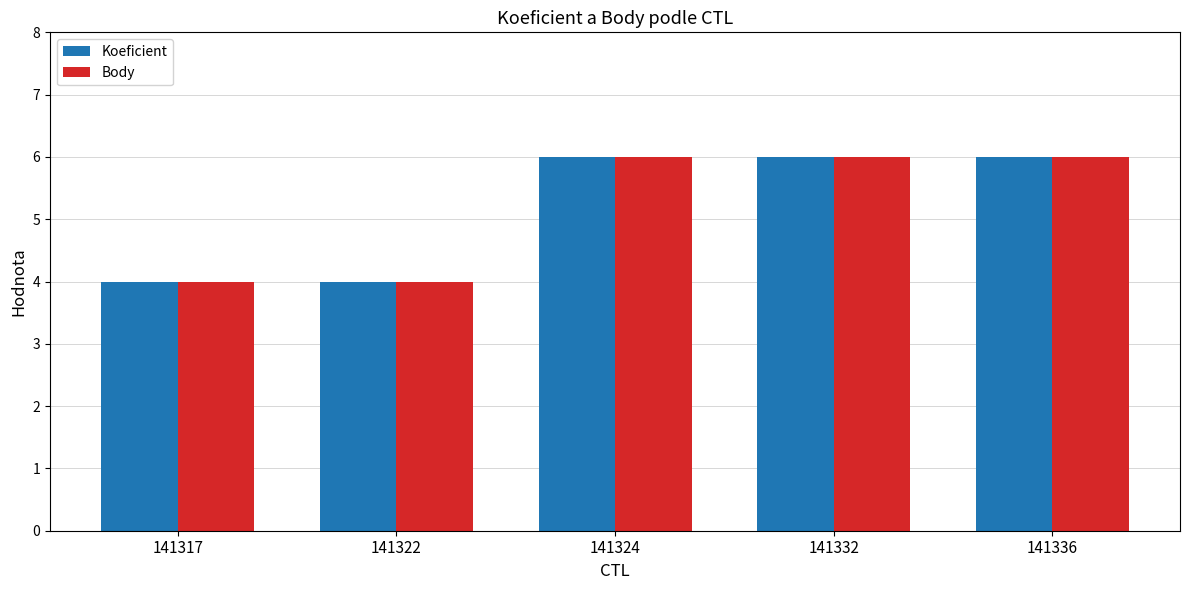

What is the value of the Koeficient bar at the 5th from the left?

6